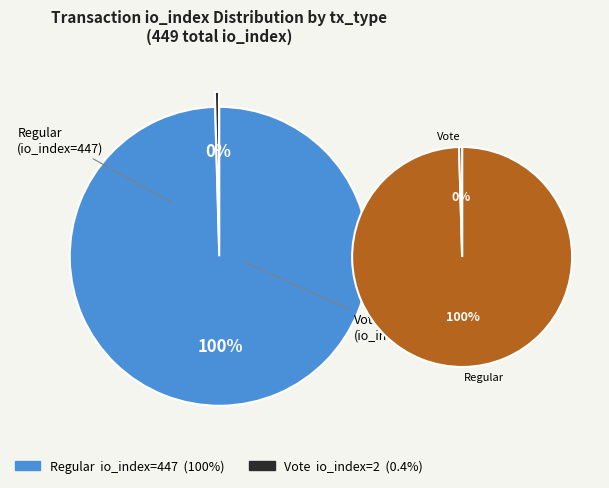

Which has a higher value, Regular (io_index=447) or Vote (io_index=2)?

Regular (io_index=447)